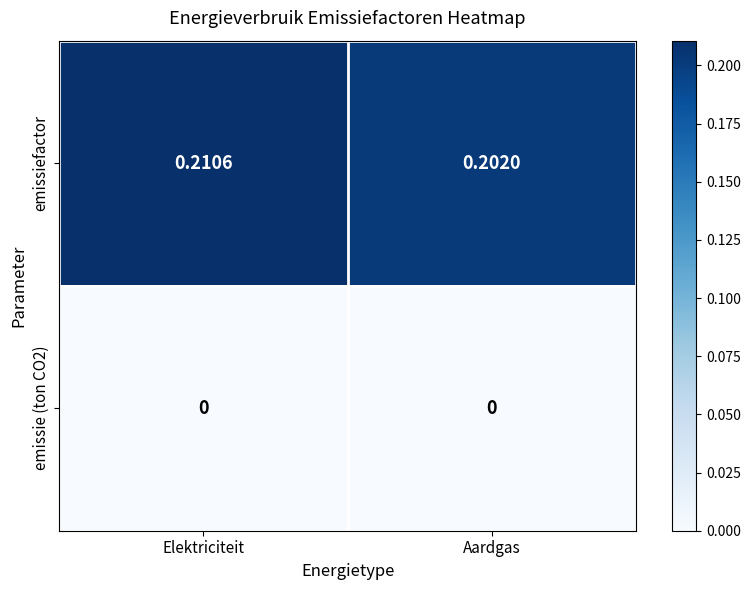

At which category is the sum across all series the highest?

Elektriciteit